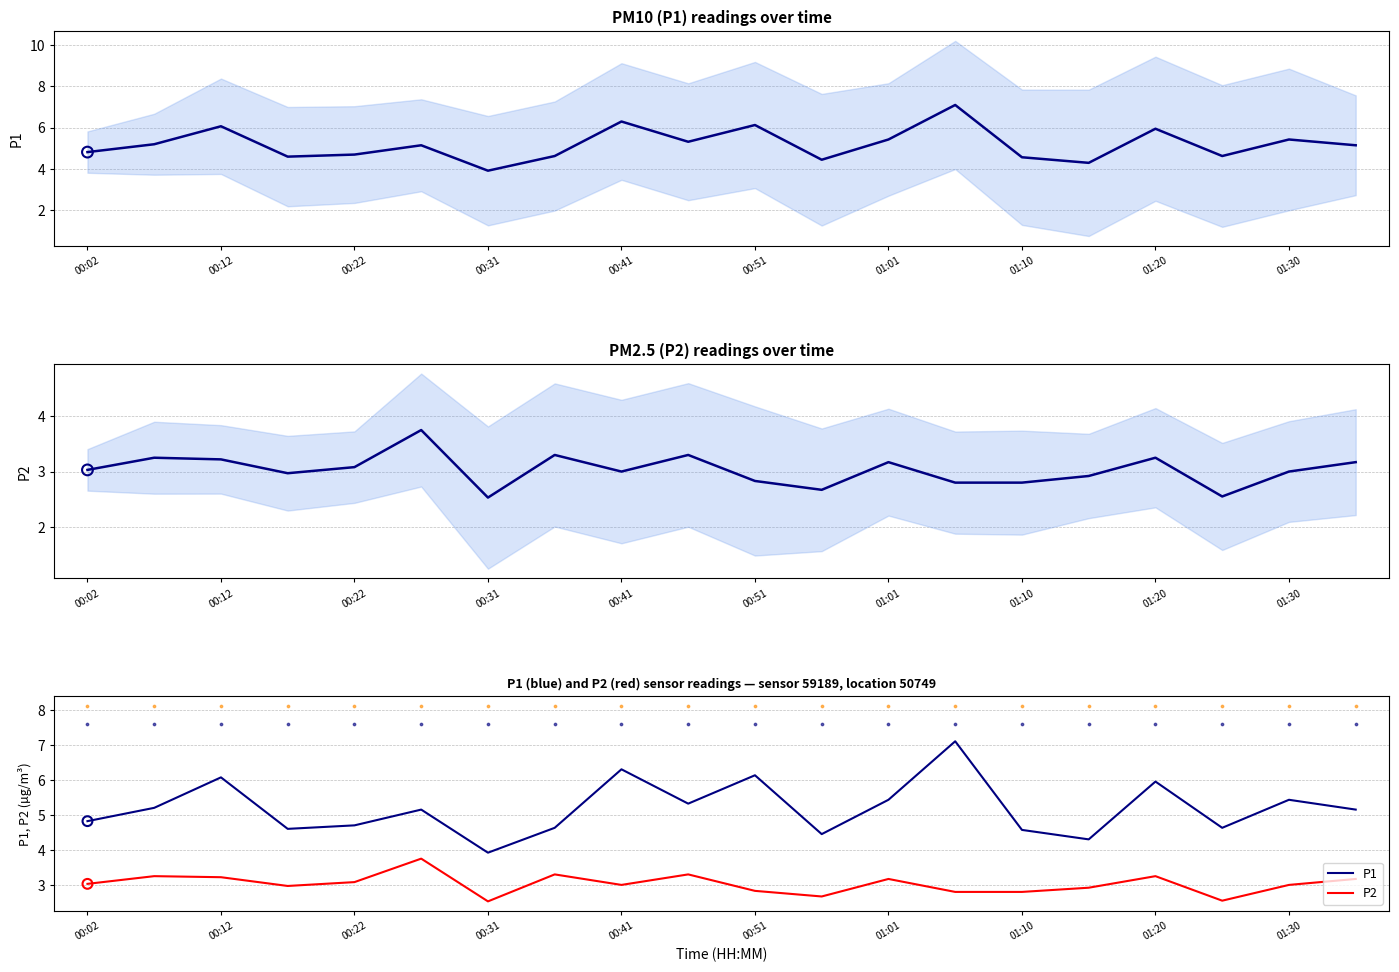

At how many categories does at least one series exceed 3?

20